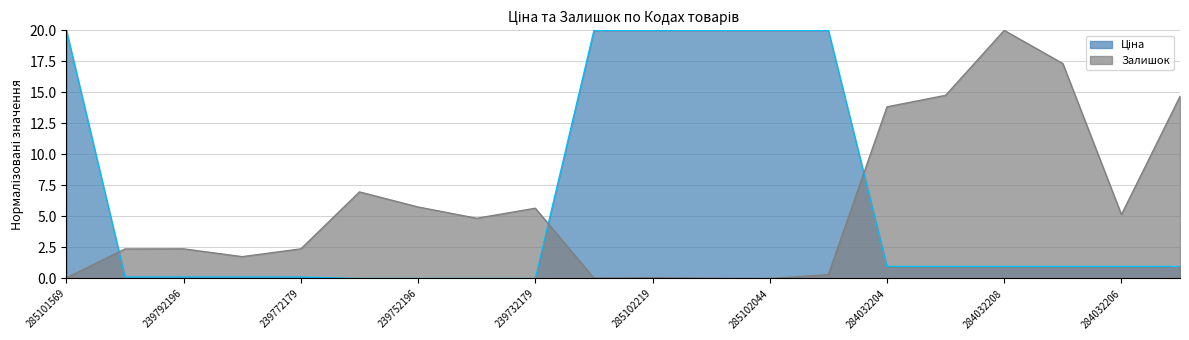

Reading left to right, list all the values displayed in this chart.

Ціна: 285101569=20.0	239792197=0.1	239792196=0.1	239772195=0.1	239772179=0.1	239752197=0.0	239752196=0.0	239732195=0.0	239732179=0.0	285102221=20.0	285102219=20.0	285102218=20.0	285102044=20.0	285101913=20.0	284032204=1.0	284032203=1.0	284032208=1.0	284032207=1.0	284032206=1.0	284032205=1.0
Залишок: 285101569=0.0	239792197=2.4	239792196=2.4	239772195=1.8	239772179=2.4	239752197=7.0	239752196=5.8	239732195=4.9	239732179=5.7	285102221=0.0	285102219=0.1	285102218=0.0	285102044=0.0	285101913=0.3	284032204=13.8	284032203=14.8	284032208=20.0	284032207=17.3	284032206=5.2	284032205=14.7